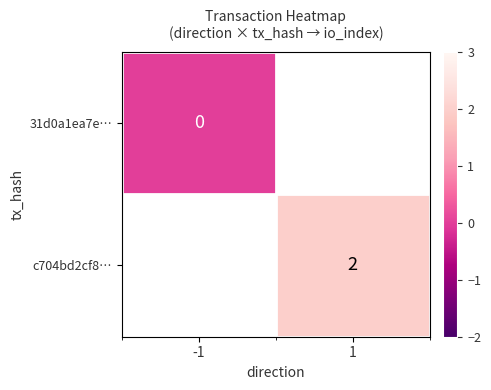

At how many categories does at least one series exceed 1?

1